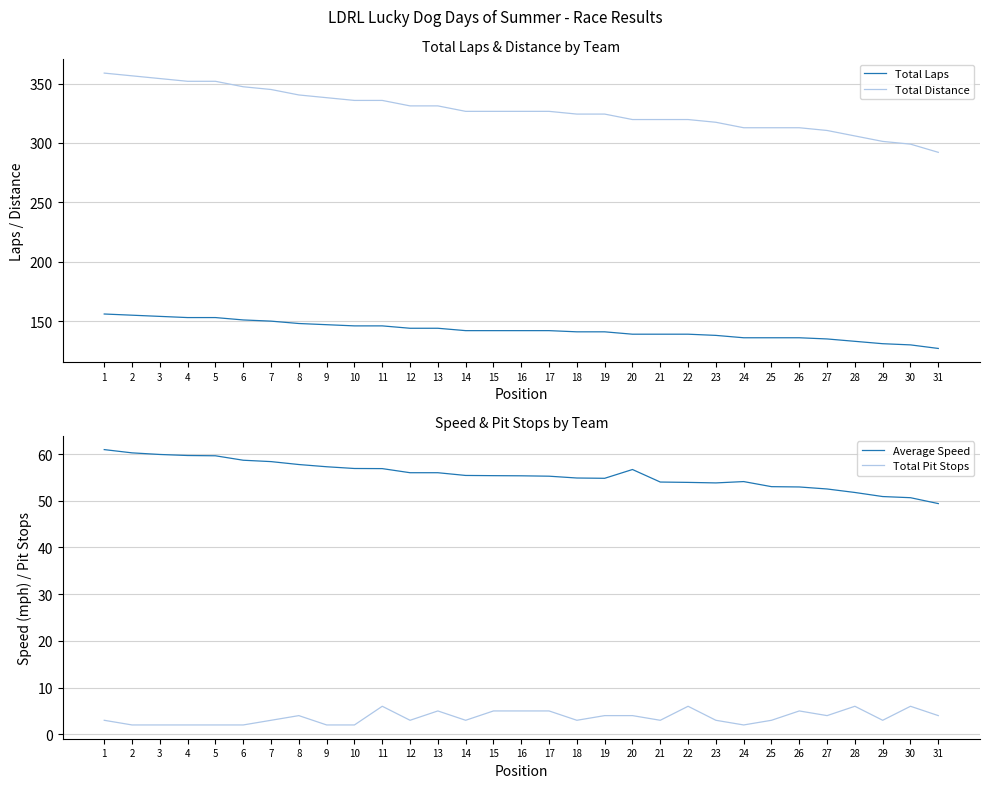

True or false: Total Laps has a value of 139.0 at 20.

True